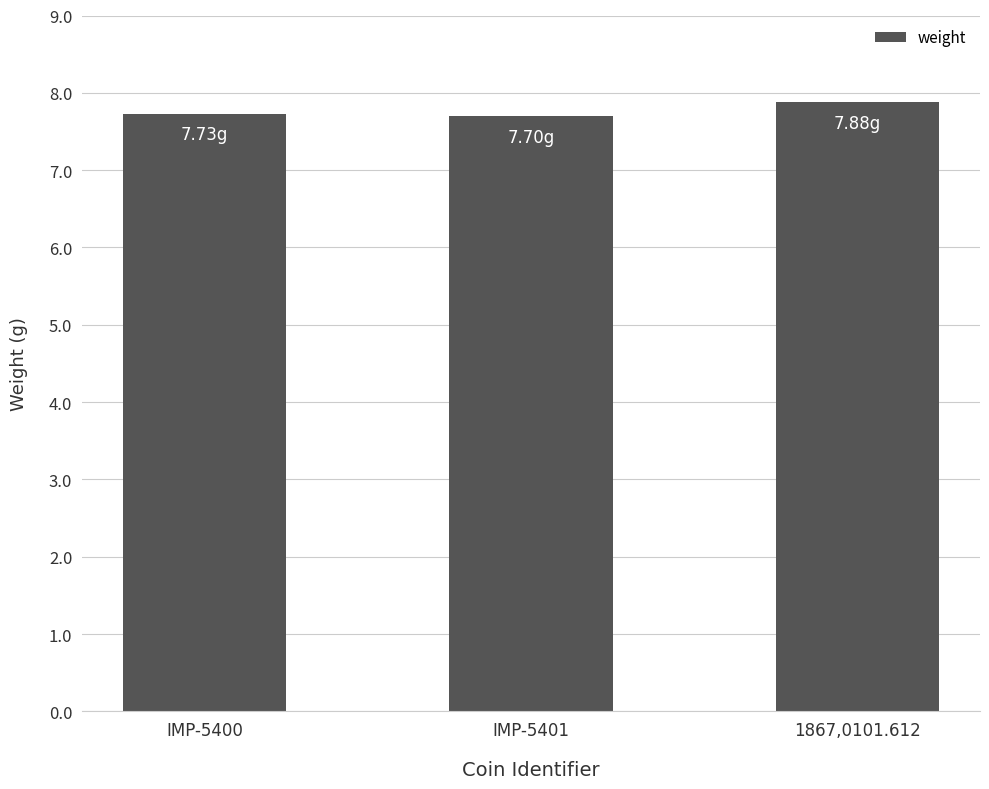

What is the sum of all values?

23.3